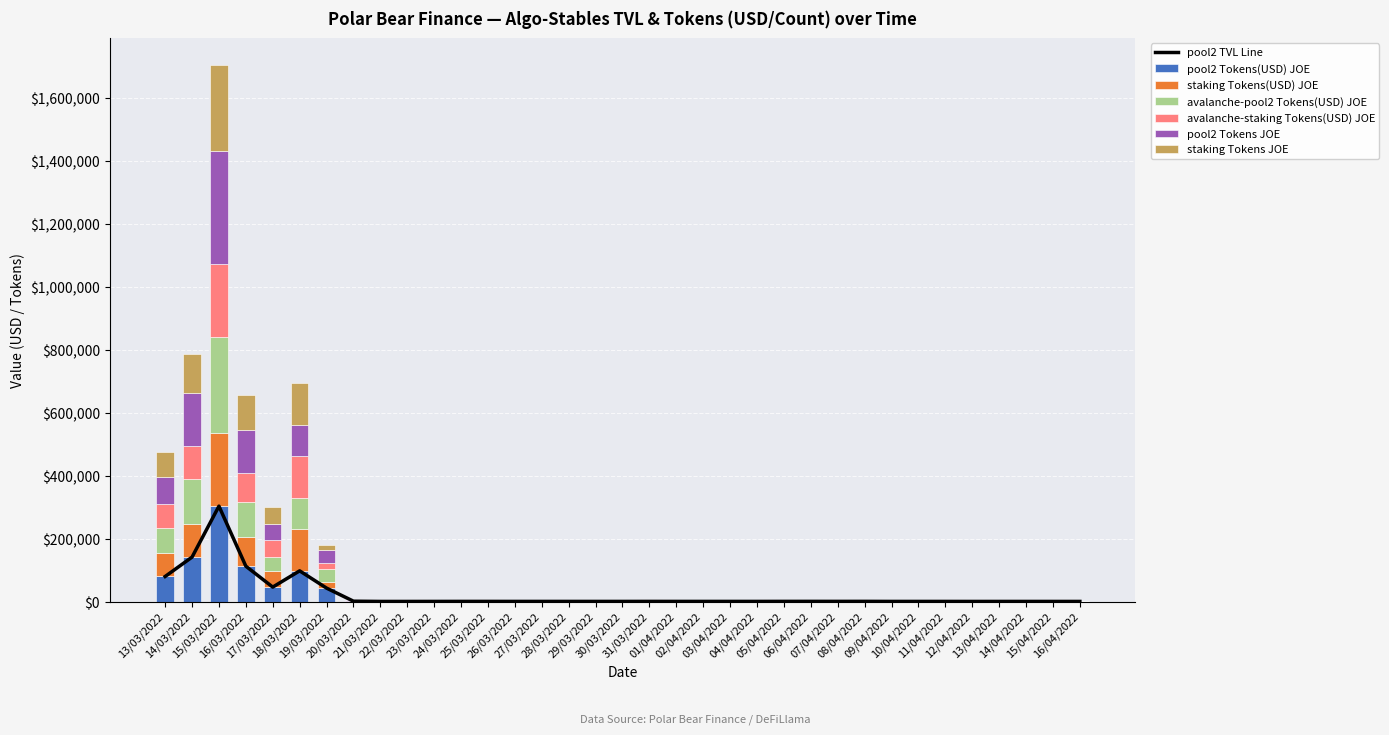

At 14/04/2022, list the series in order from largest to smallest.

pool2 Tokens(USD) JOE, avalanche-pool2 Tokens(USD) JOE, pool2 Tokens JOE, staking Tokens(USD) JOE, avalanche-staking Tokens(USD) JOE, staking Tokens JOE